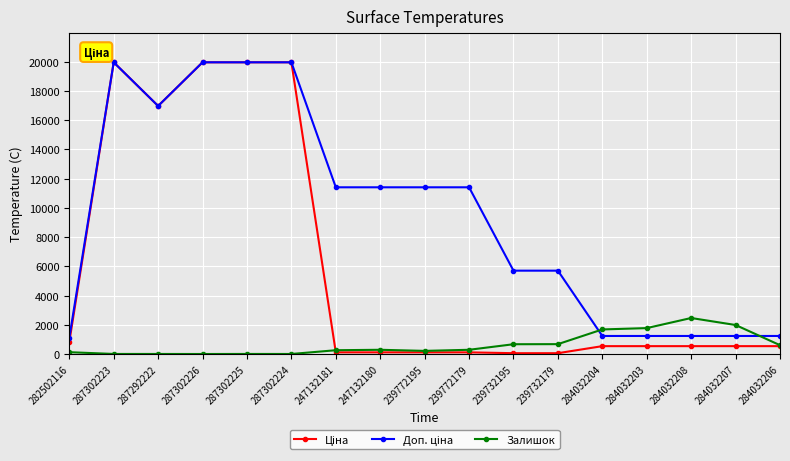

Is this an area chart (filled region under the line)?

No